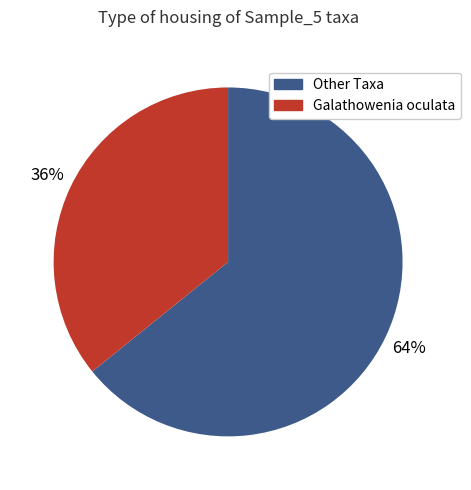

Is there any slice that represents more than half of the pie?

Yes